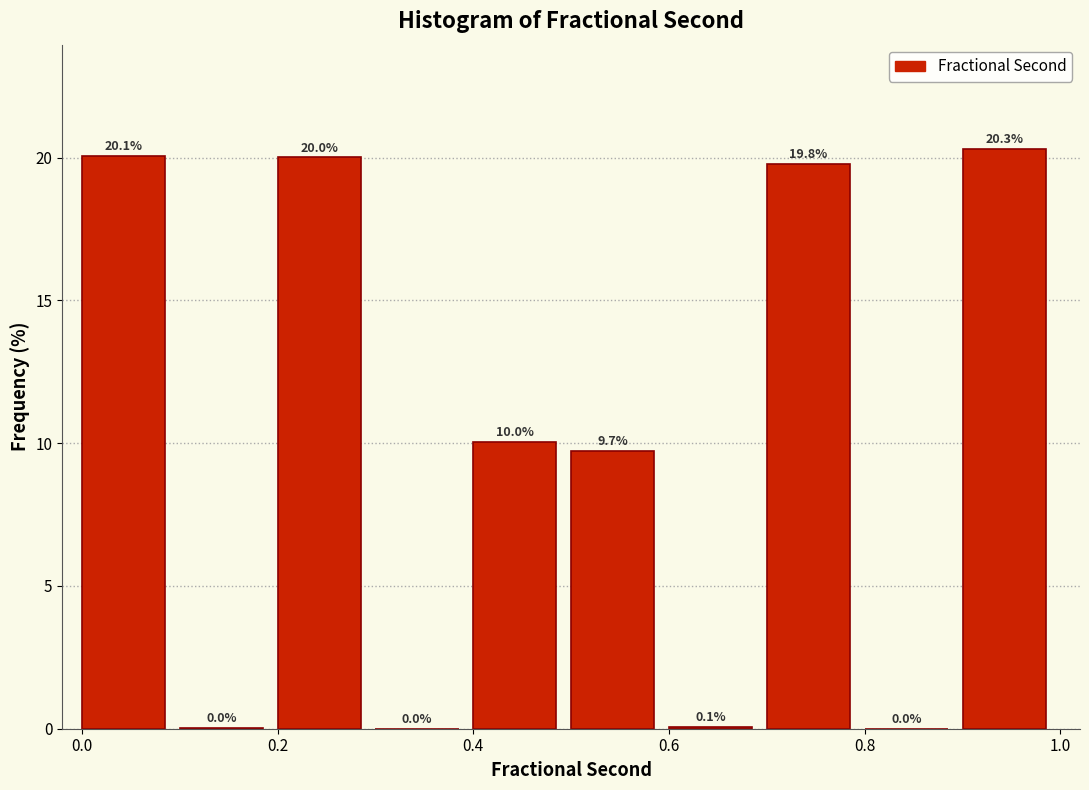

Reading left to right, list every bar in this chart as the range it spans on the x-axis followed by its height.

0.0 to 0.1: 20.1
0.1 to 0.2: 0.0
0.2 to 0.3: 20.0
0.3 to 0.4: 0.0
0.4 to 0.5: 10.0
0.5 to 0.6: 9.7
0.6 to 0.7: 0.1
0.7 to 0.8: 19.8
0.8 to 0.9: 0.0
0.9 to 1.0: 20.3